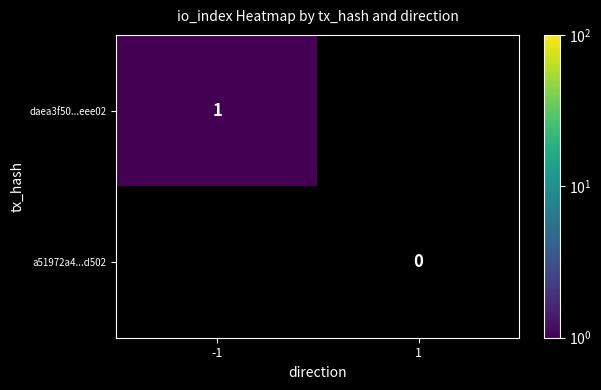

The daea3f50...eee02 series shows 0.6 at -1. True or false?

False